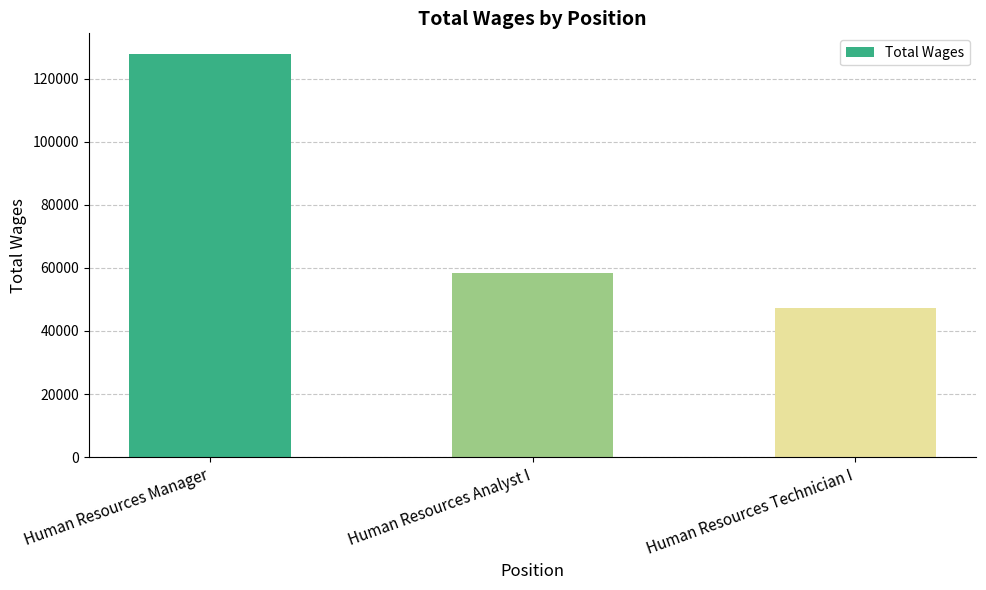

What is the change in value from Human Resources Analyst I to Human Resources Technician I?

-11244